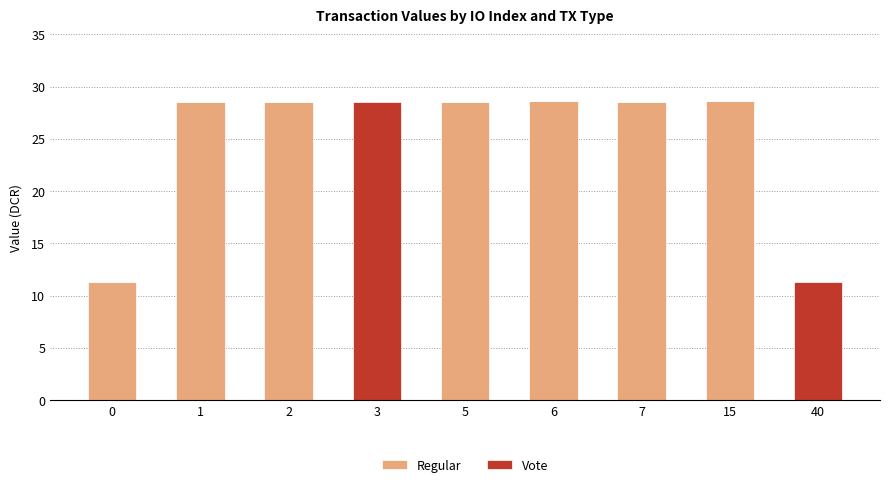

How many distinct data groups are displayed?

2